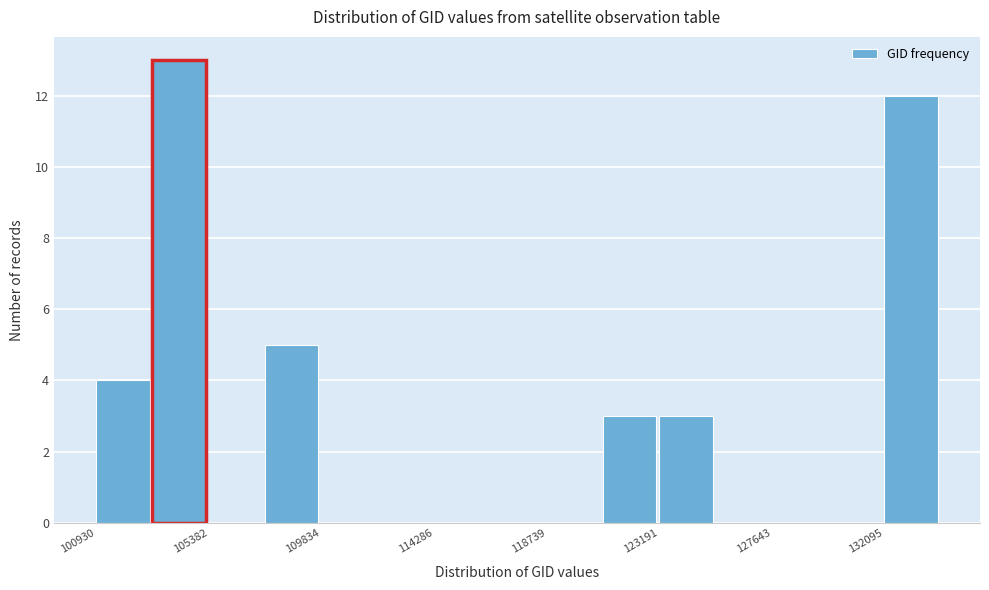

Reading left to right, transcribe this chart: for each bar, give the range it covers on the x-axis and its height. Neither the bar edges nor the heights are printed on the chart, so give them approximately, as read against the axes.

101000 to 103000: 4
103000 to 105500: 13
105500 to 107500: 0
107500 to 110000: 5
110000 to 112000: 0
112000 to 114500: 0
114500 to 116500: 0
116500 to 118500: 0
118500 to 121000: 0
121000 to 123000: 3
123000 to 125500: 3
125500 to 127500: 0
127500 to 130000: 0
130000 to 132000: 0
132000 to 134500: 12